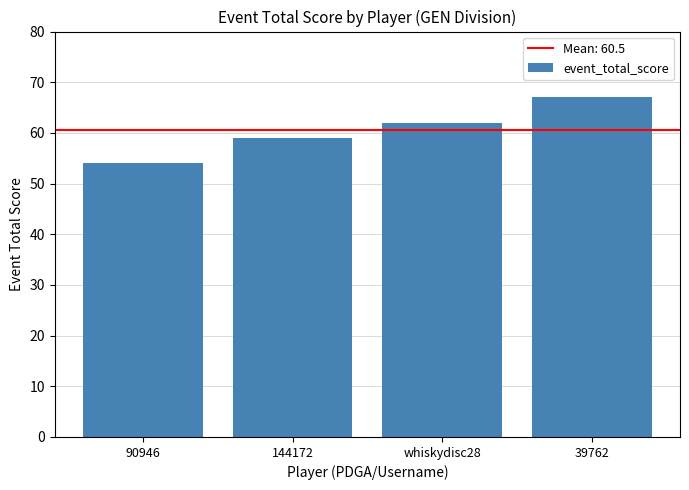

What position from the left is 90946?

1